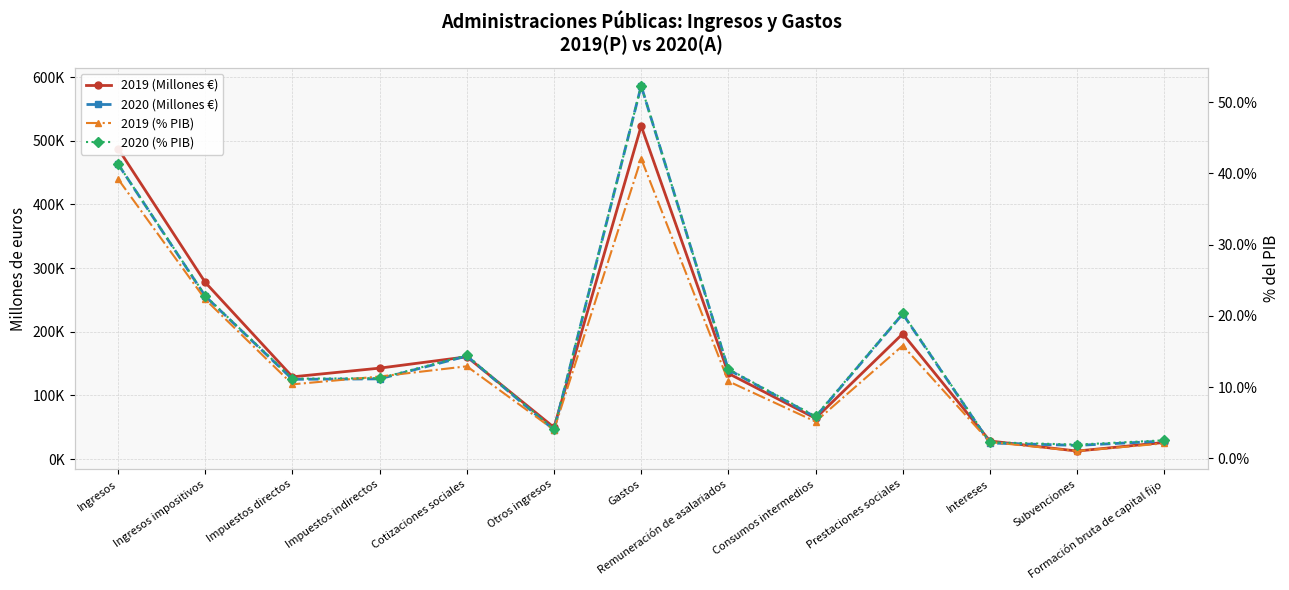

What is the value of the 2019 (Millones €) point at the 12th from the left?

12523.0